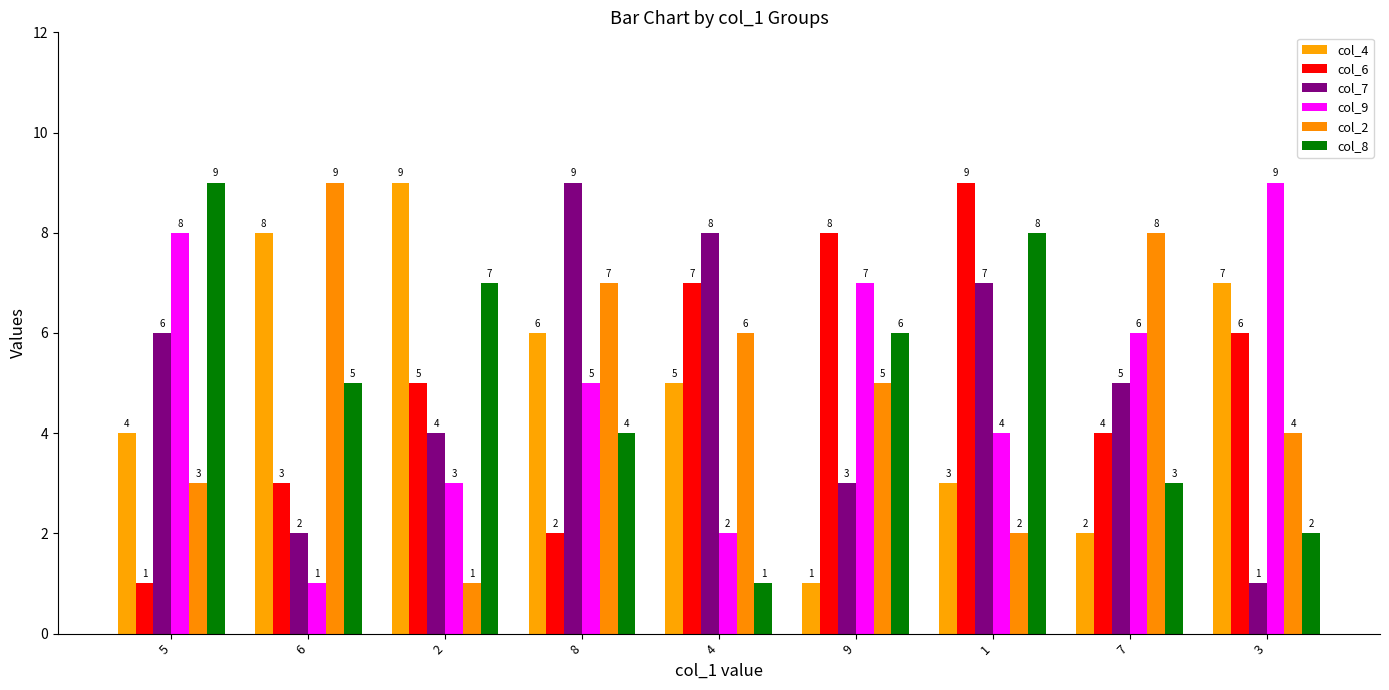

Reading right to left, list all the values displayed in this chart.

col_4: 3=7	7=2	1=3	9=1	4=5	8=6	2=9	6=8	5=4
col_6: 3=6	7=4	1=9	9=8	4=7	8=2	2=5	6=3	5=1
col_7: 3=1	7=5	1=7	9=3	4=8	8=9	2=4	6=2	5=6
col_9: 3=9	7=6	1=4	9=7	4=2	8=5	2=3	6=1	5=8
col_2: 3=4	7=8	1=2	9=5	4=6	8=7	2=1	6=9	5=3
col_8: 3=2	7=3	1=8	9=6	4=1	8=4	2=7	6=5	5=9